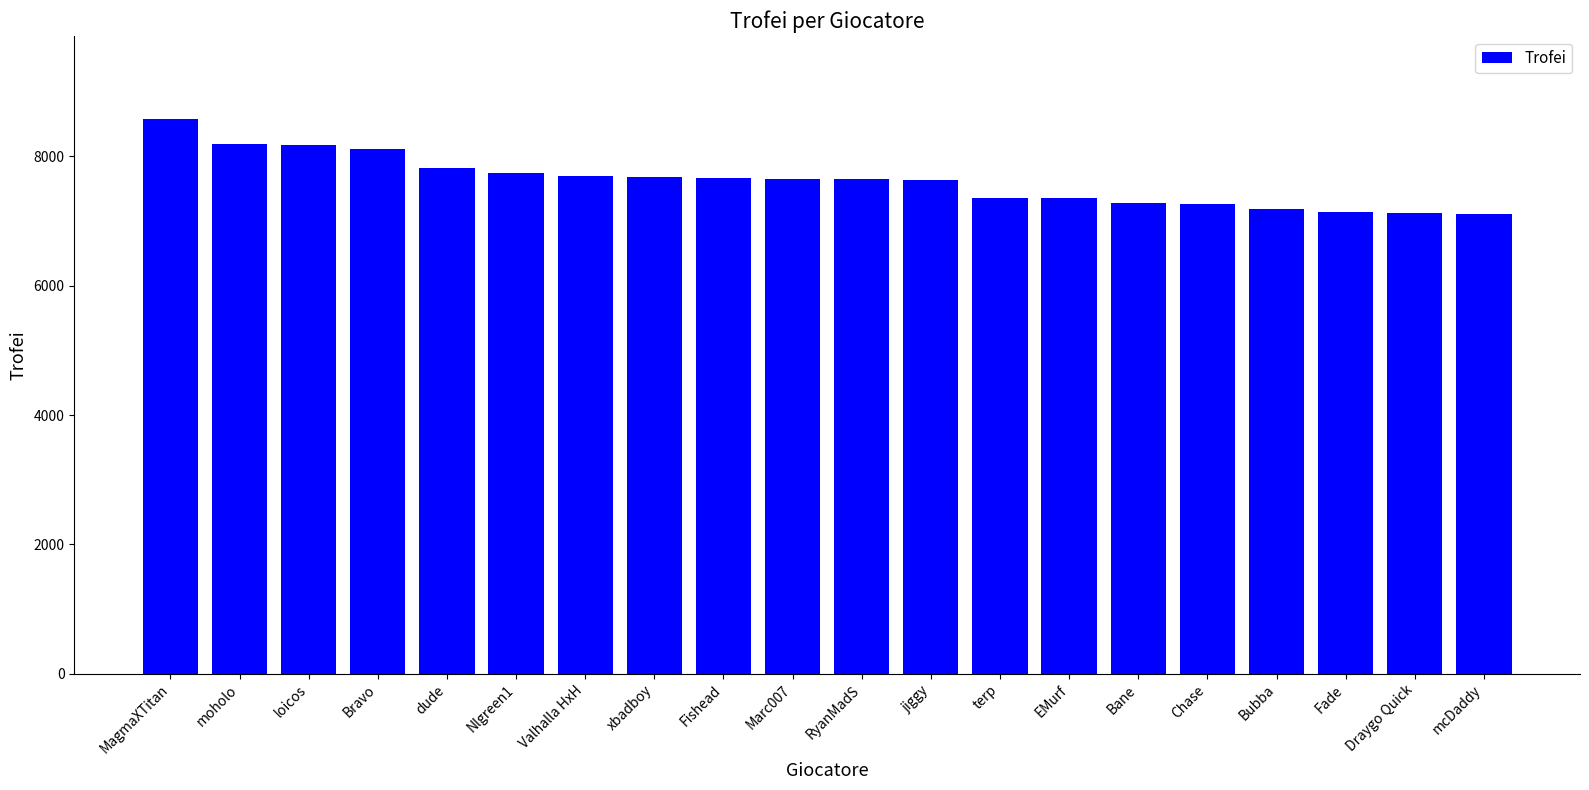

Which has a higher value, Bane or Fade?

Bane